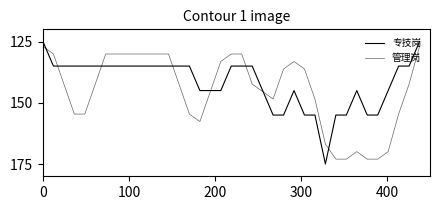

Does the chart have visible grid lines?

No